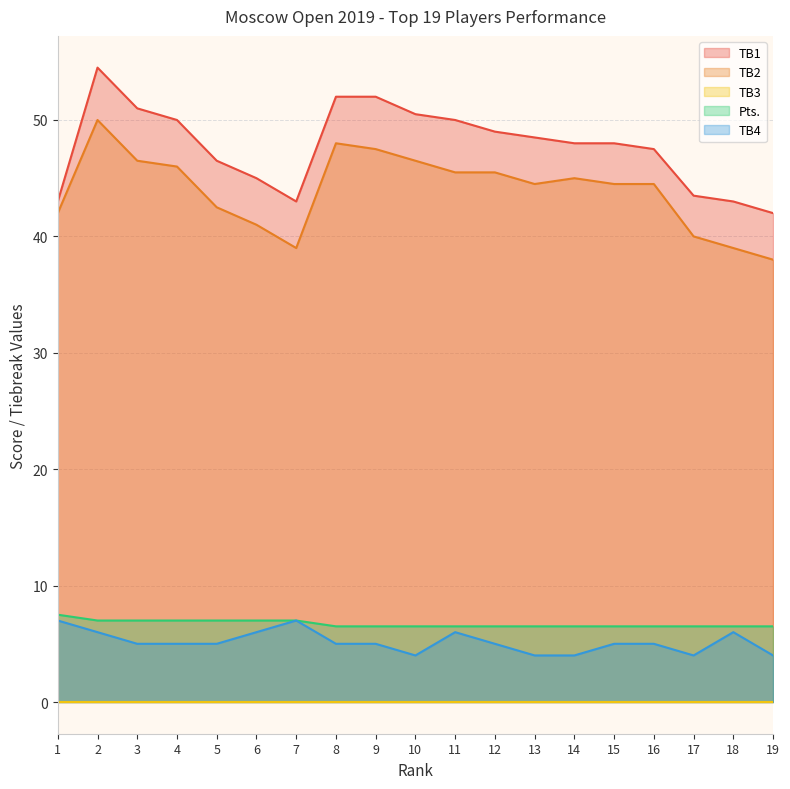

Between 6 and 9, which series saw the biggest shift?

TB1